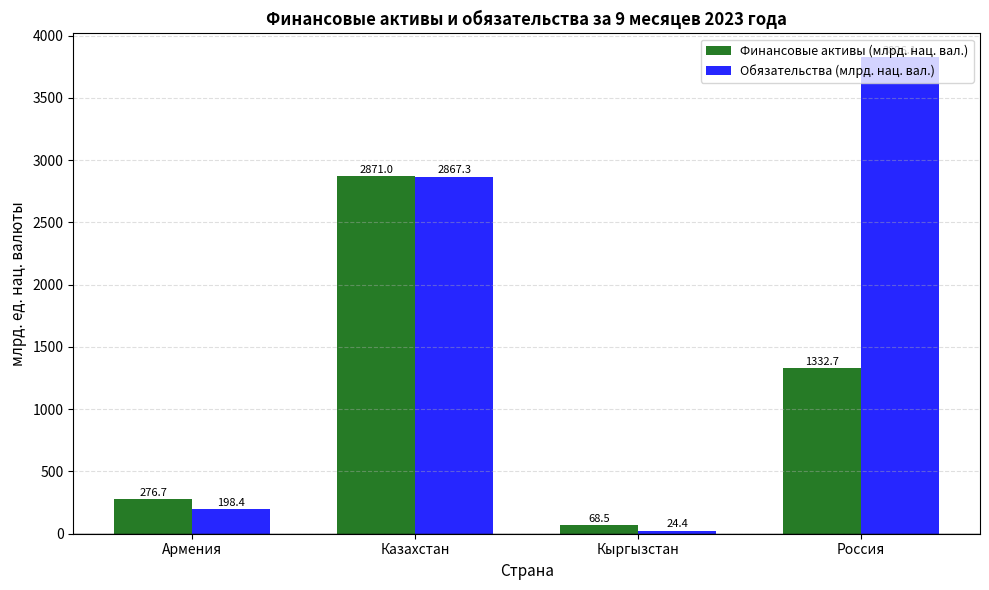

Rank the series by their average value, from lowest to highest.

Финансовые активы (млрд. нац. вал.), Обязательства (млрд. нац. вал.)